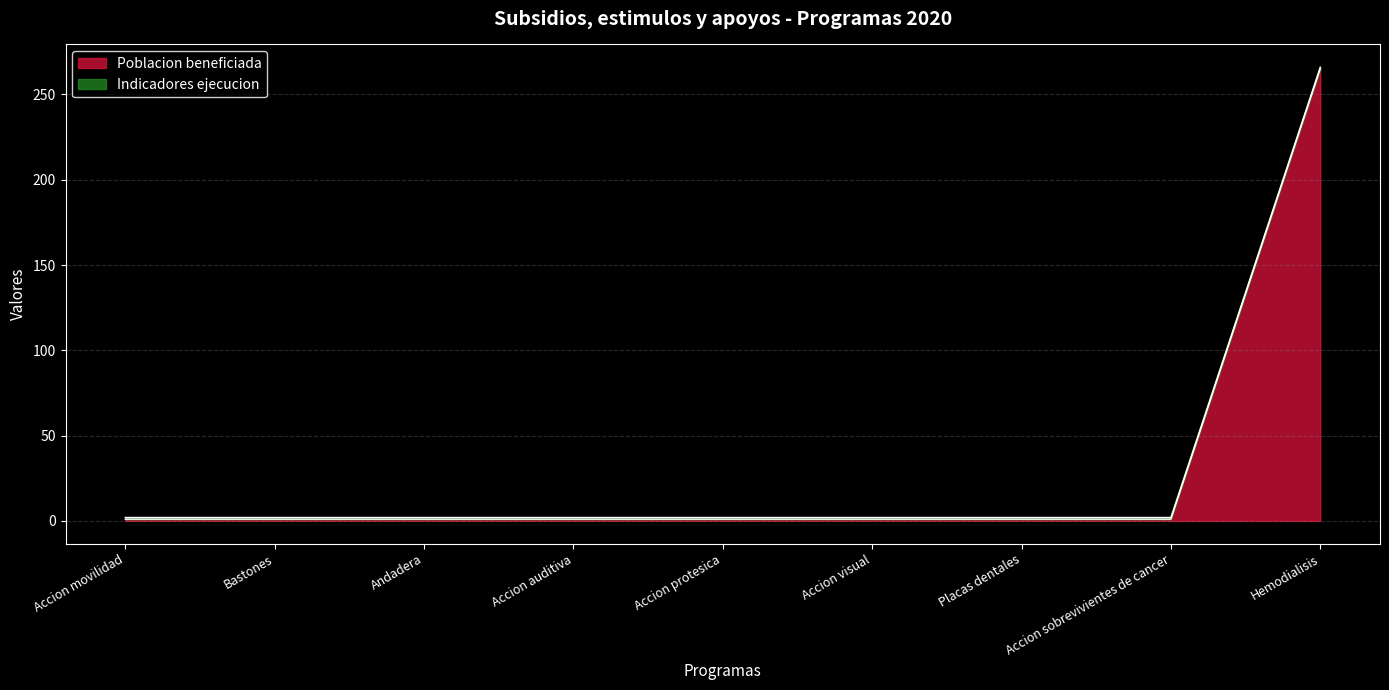

How many lines are shown in the chart?

2